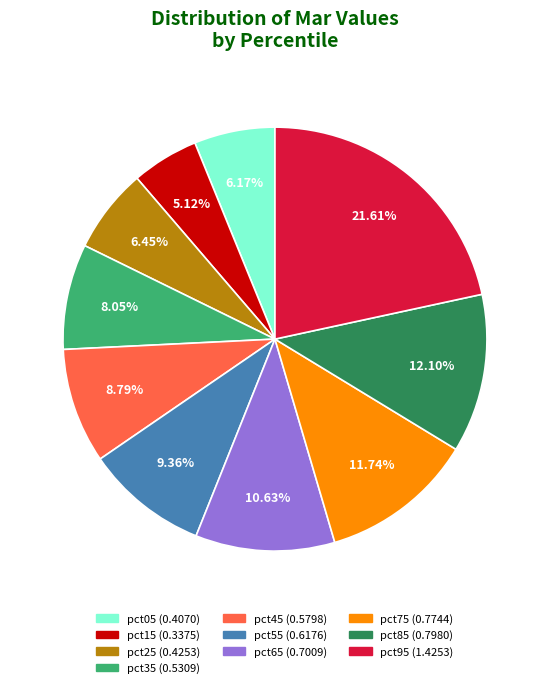

Is it true that pct95 is 35% of the pie?

False